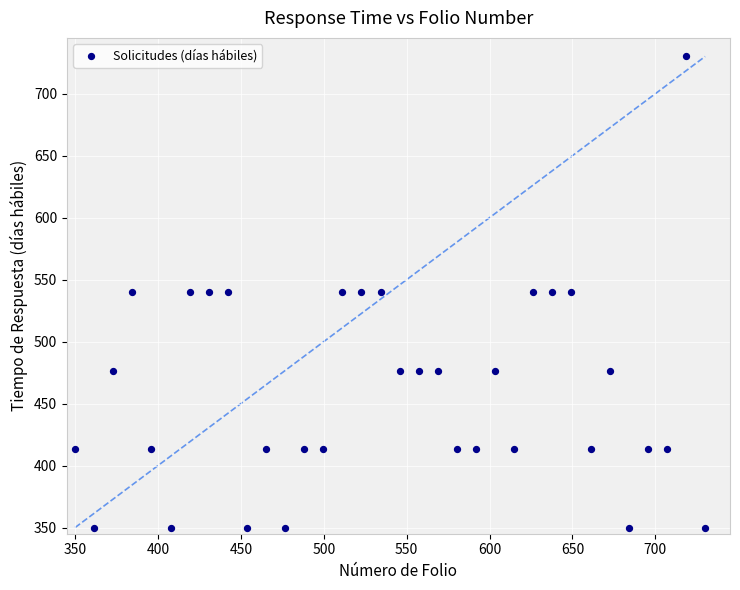

What is the range of X values (max minus min)?

380.0